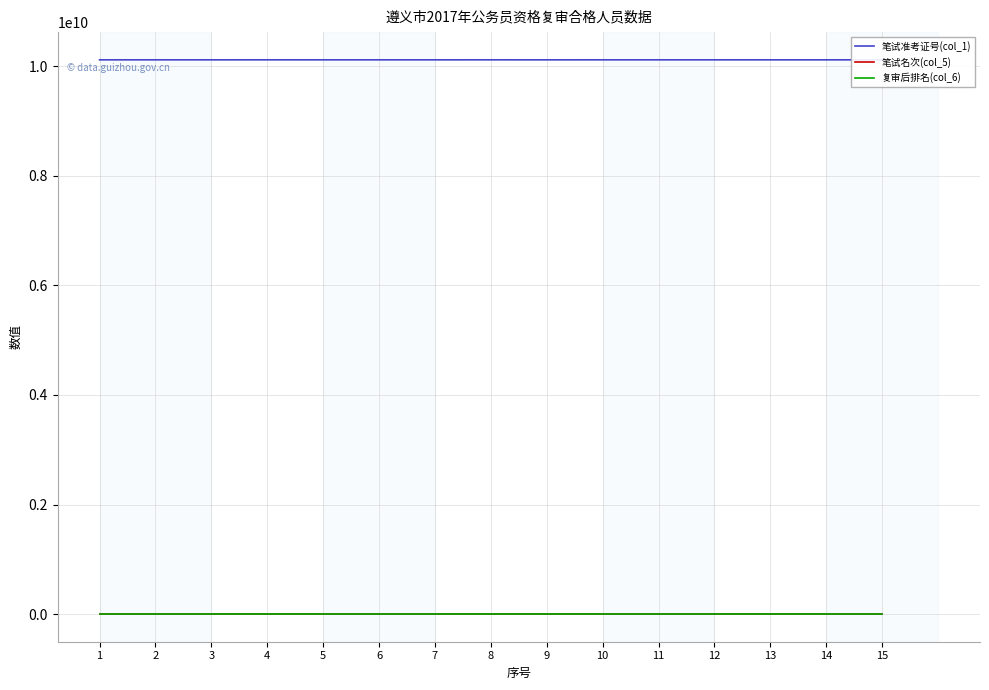

True or false: 笔试准考证号(col_1) and 复审后排名(col_6) intersect in this chart.

False